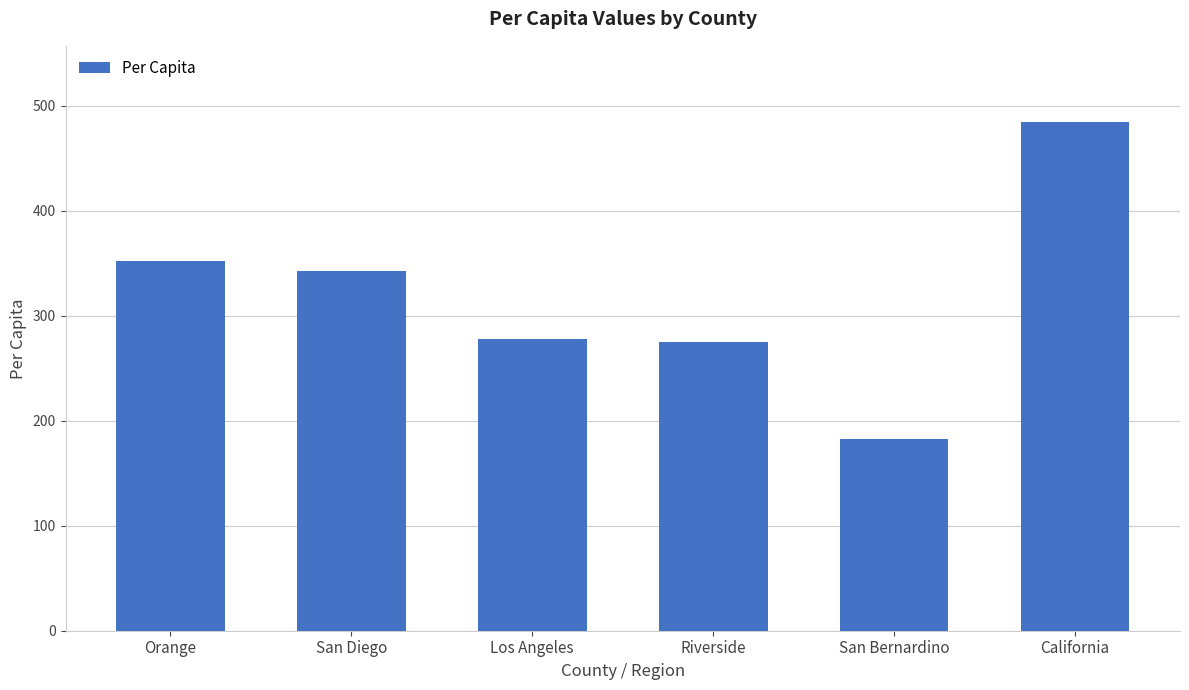

What is the sum of all values?

1916.2